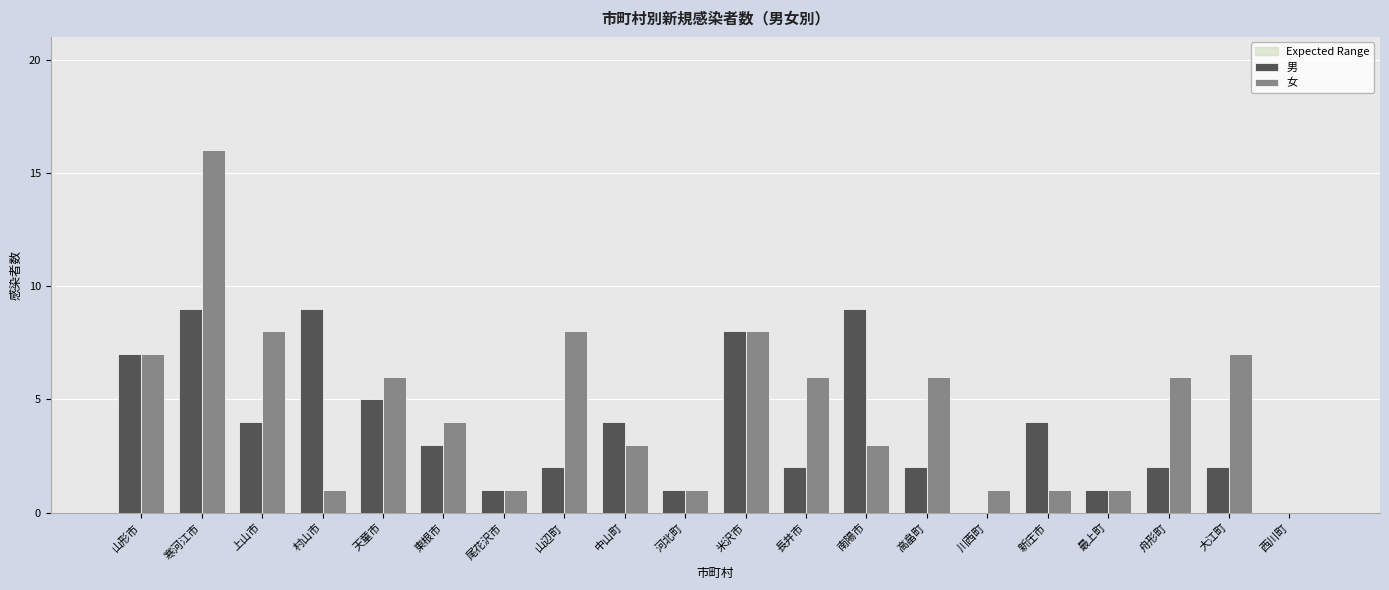

The value of 女 at 尾花沢市 is 1. True or false?

True